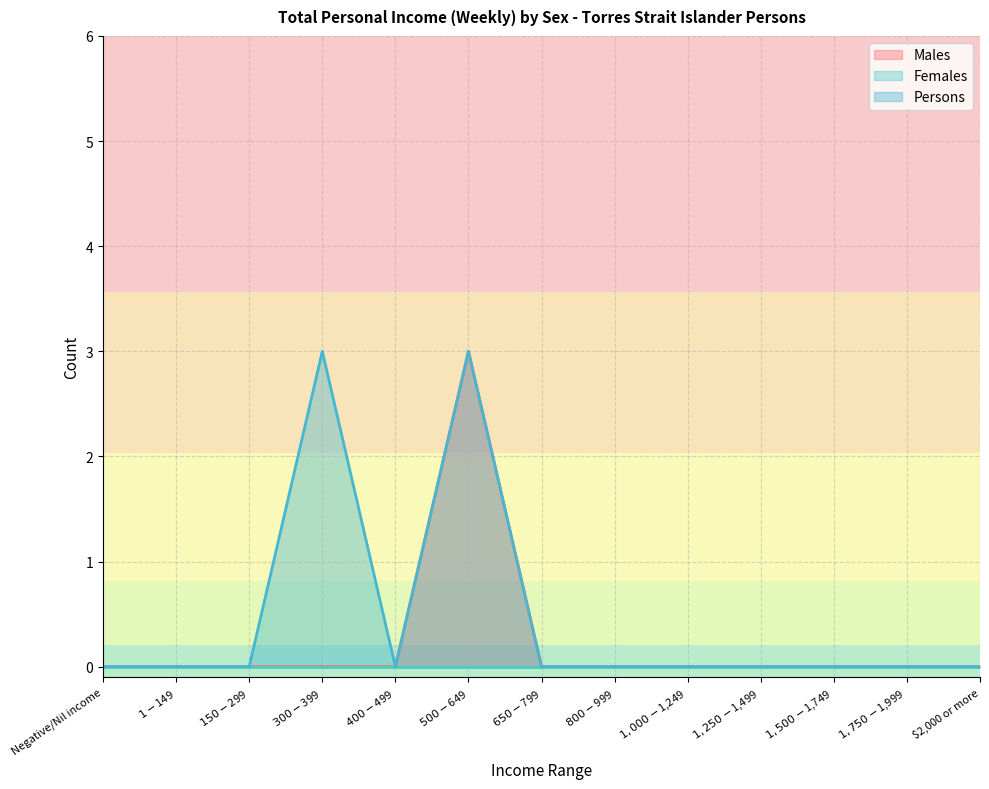

Count the number of categories in the chart.

13